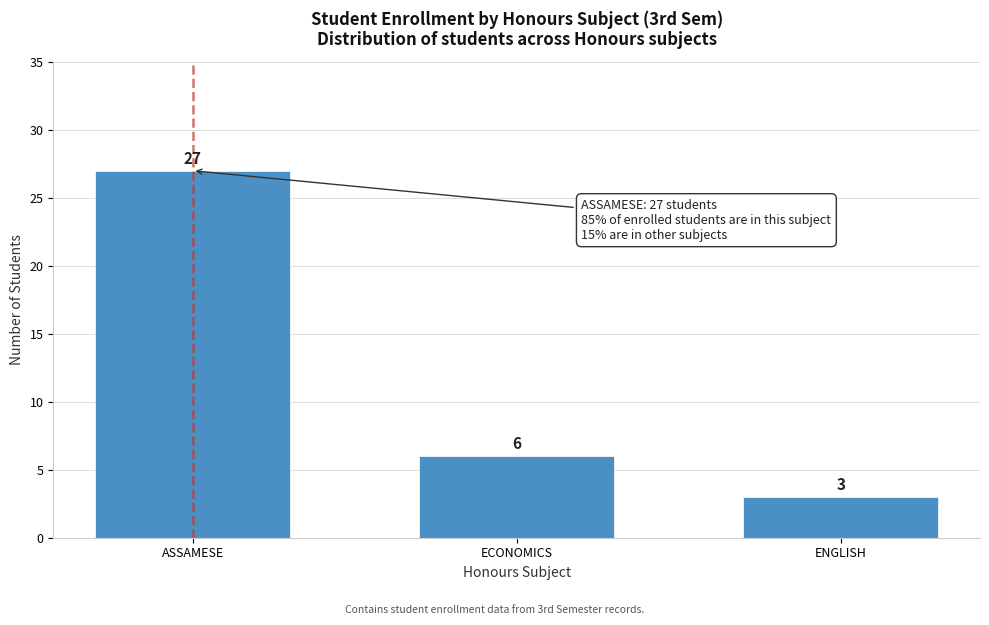

Reading left to right, transcribe all the data shown in this chart.

27	6	3